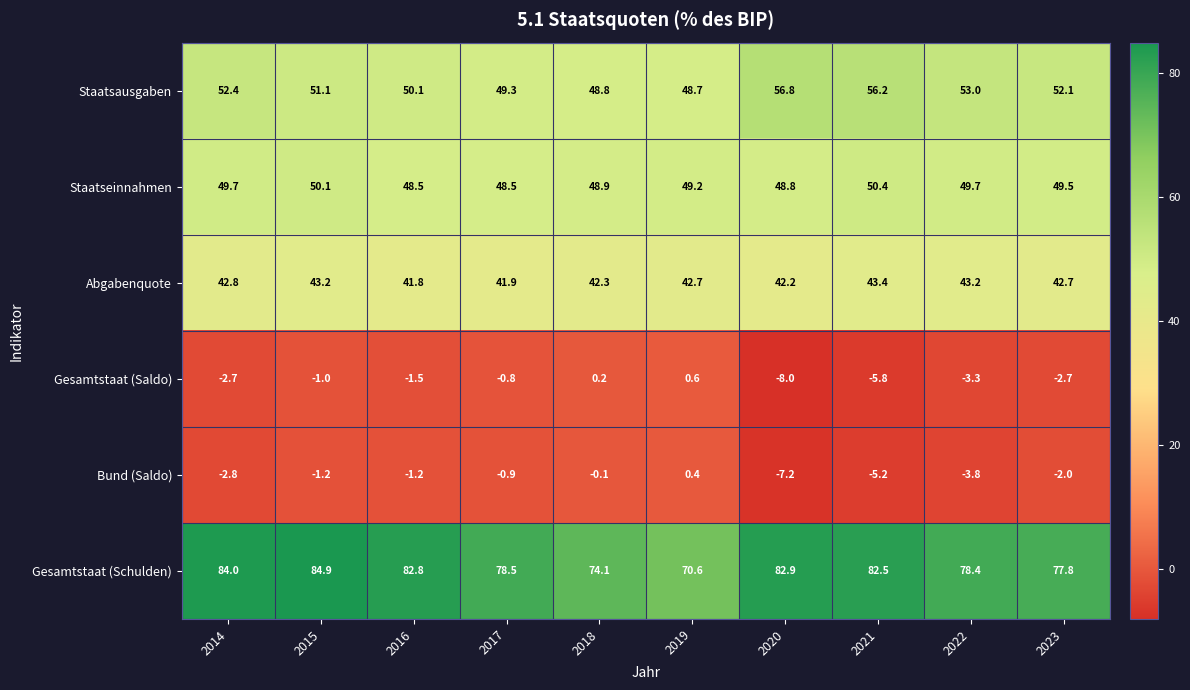

What is the difference between the maximum and minimum values in the Abgabenquote series?

1.6